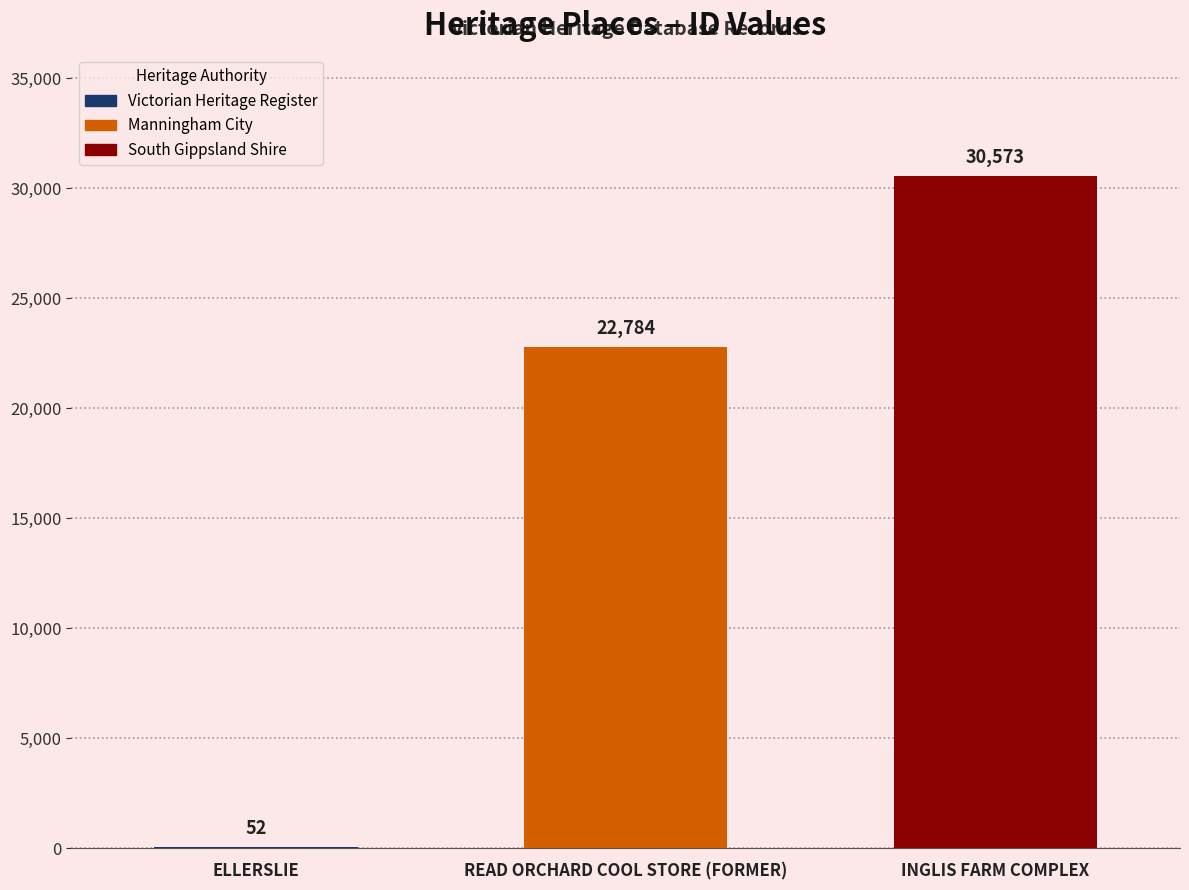

What is the change in value from READ ORCHARD COOL STORE (FORMER) to INGLIS FARM COMPLEX?

+7789